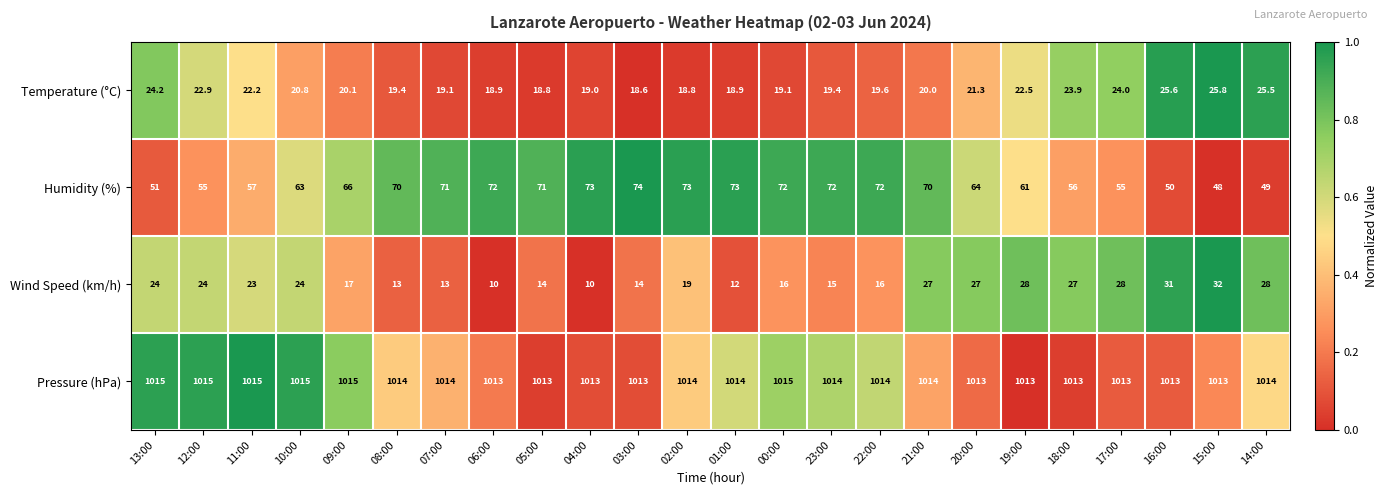

Where does the Pressure (hPa) series first go above 1014?

13:00